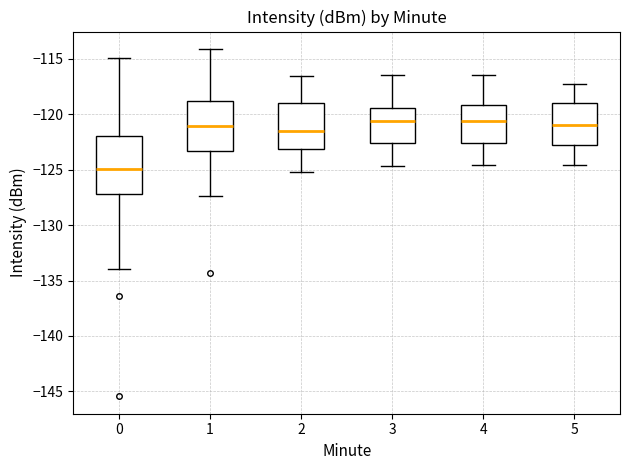

Where does the upper whisker of the box at x = 5 end on the y-axis? The values are not printed on the chart, so give them approximately, as read against the axis.

-117.0